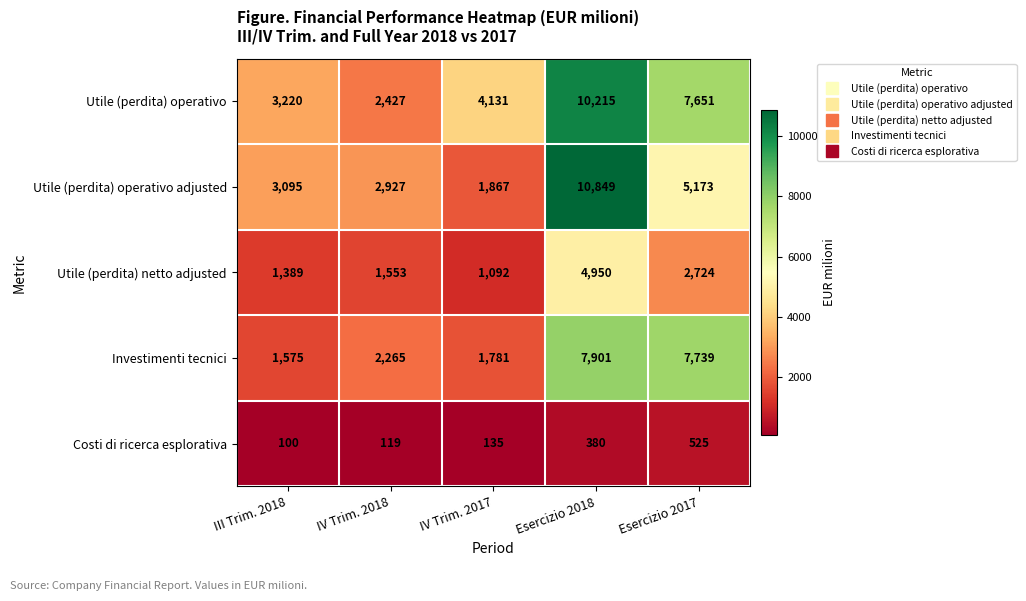

Which series has the widest spread of values?

Utile (perdita) operativo adjusted